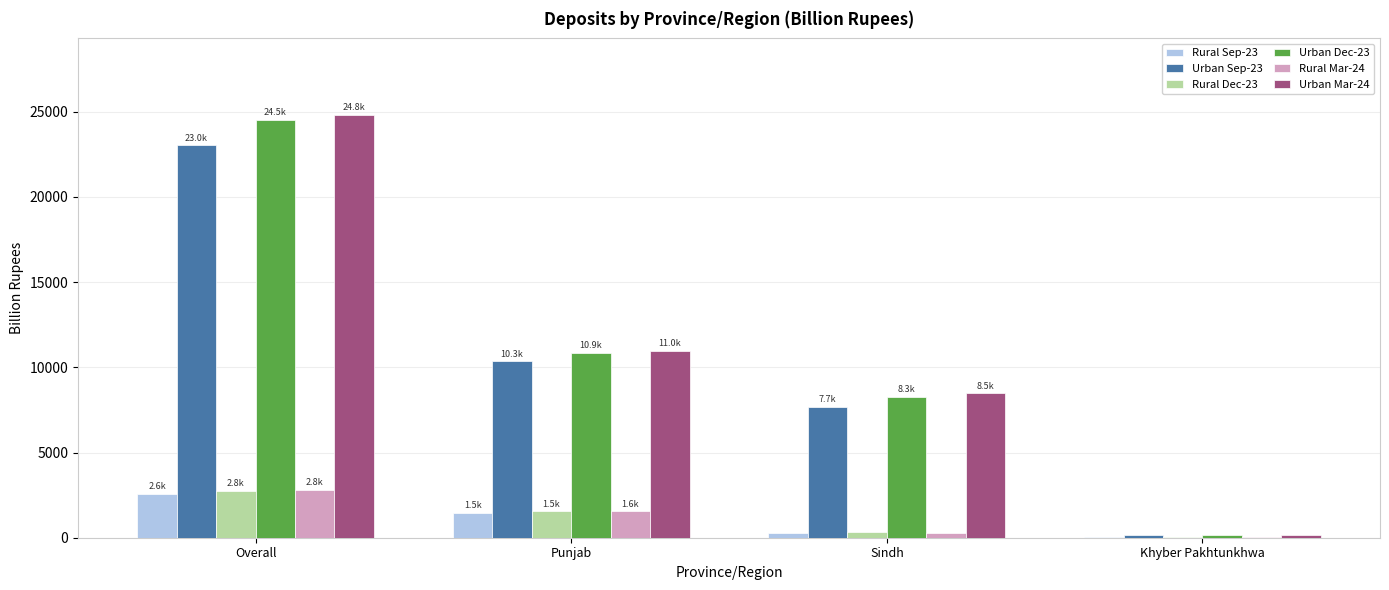

Does the chart contain stacked bars?

No